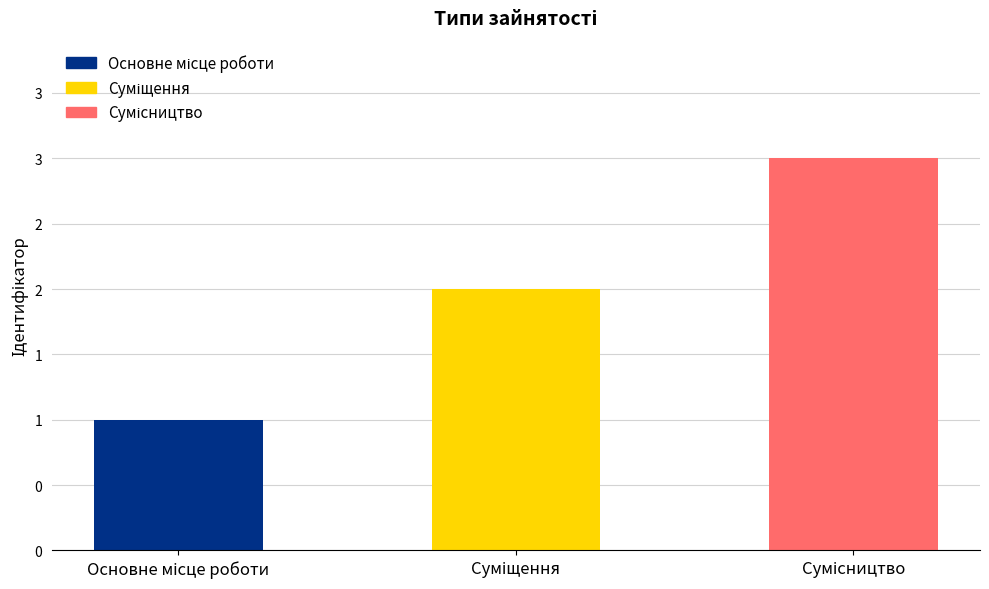

Which label corresponds to the smallest value in the chart?

Основне місце роботи